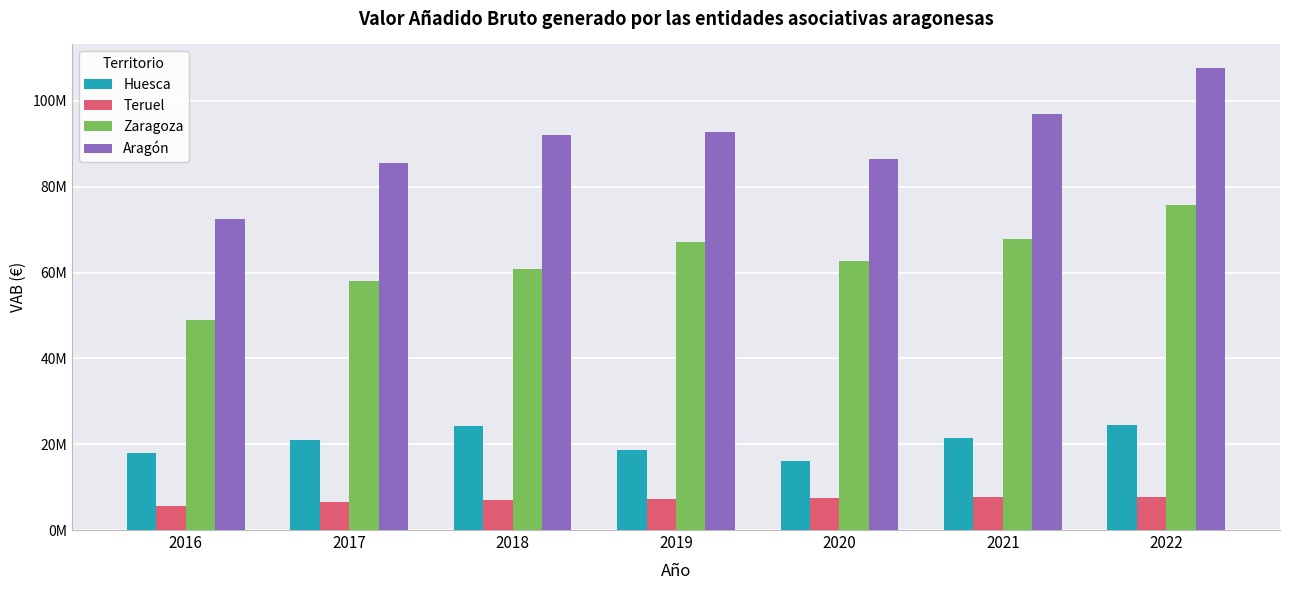

What are all the series names shown in the legend?

Huesca, Teruel, Zaragoza, Aragón